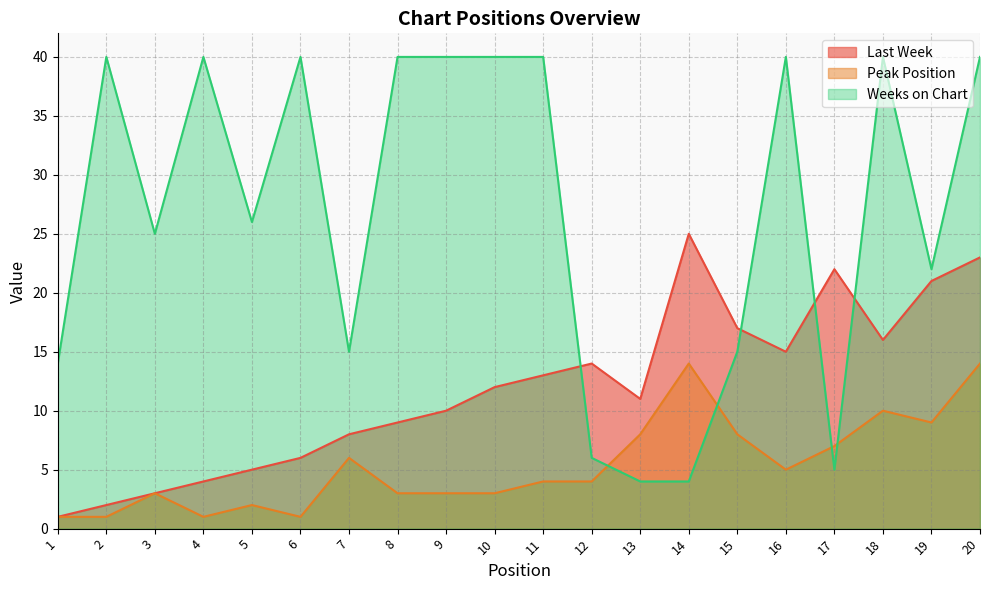

The Peak Position series shows 2 at 13. True or false?

False